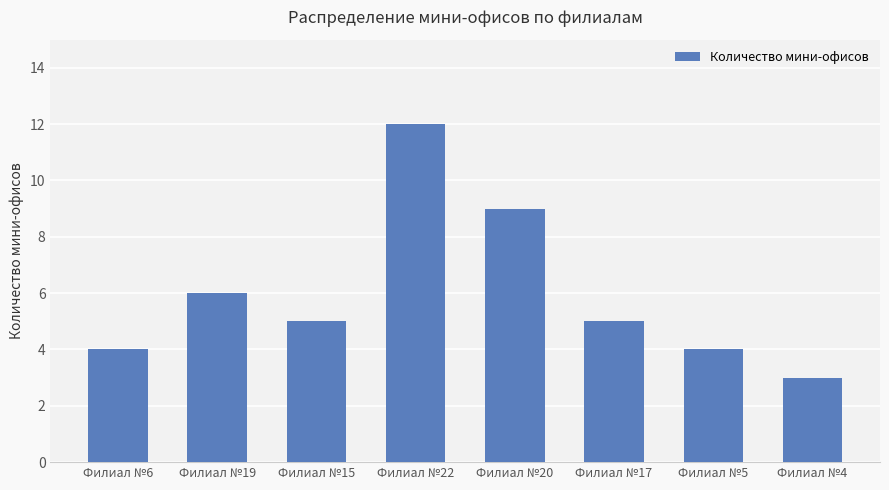

What is the sum of the values at Филиал №5 and Филиал №22?

16